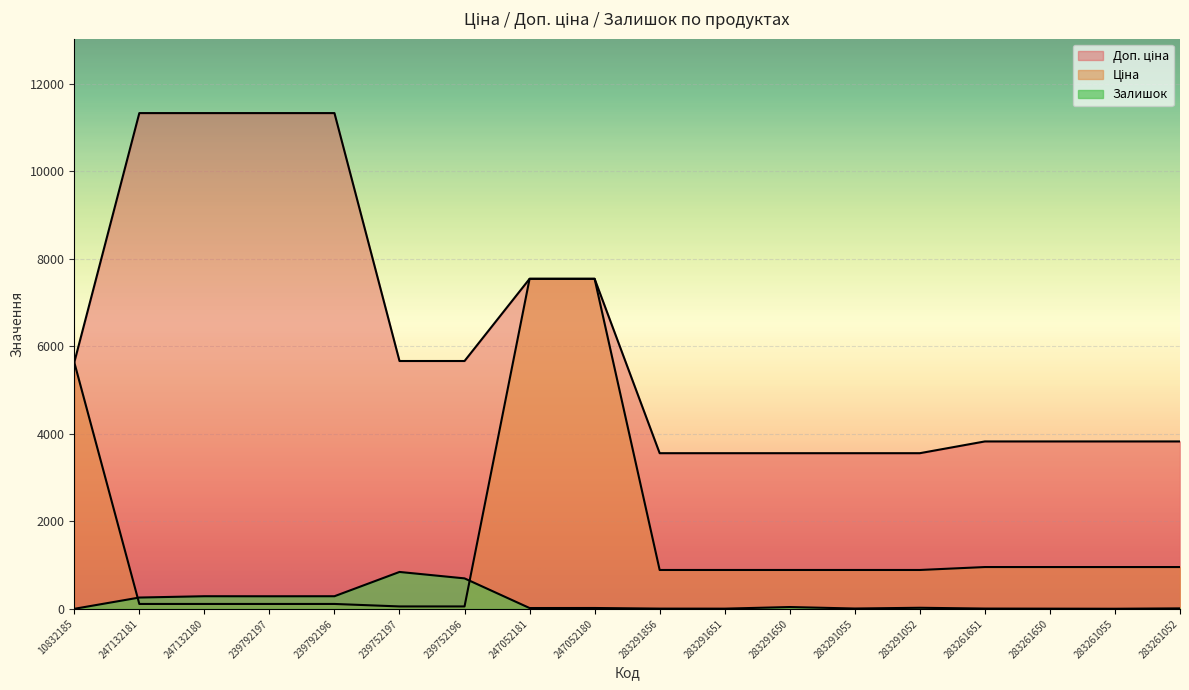

Does the chart display data point markers on the line(s)?

No